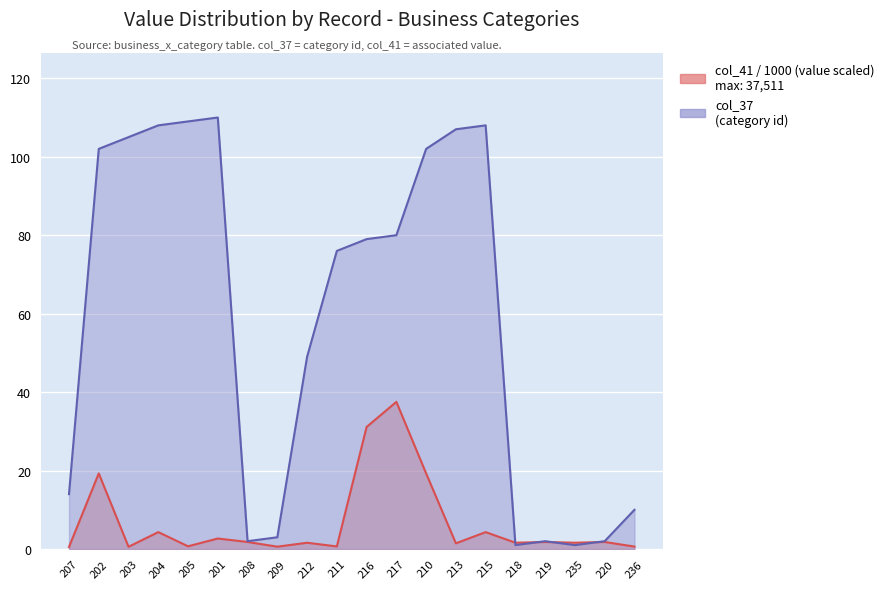

In col_41 (value), how many points are higher than both neighbors (excluding endpoints)?

8